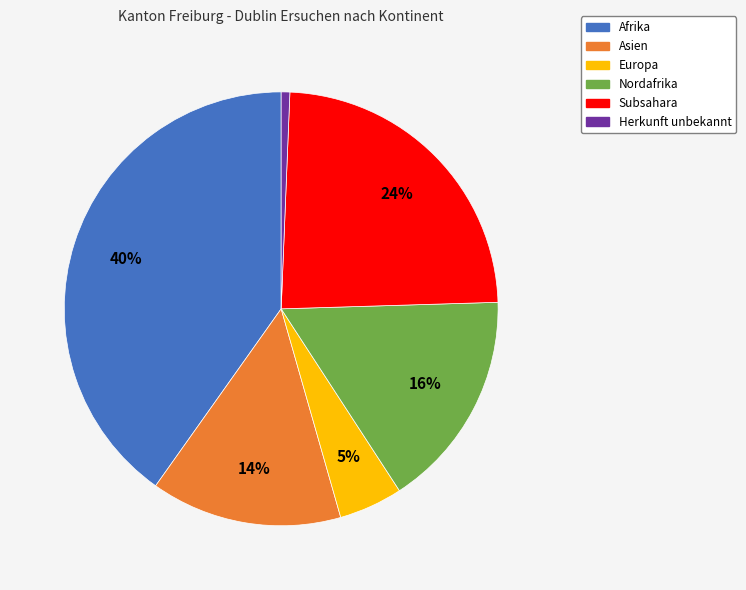

Does any single category account for the majority?

No